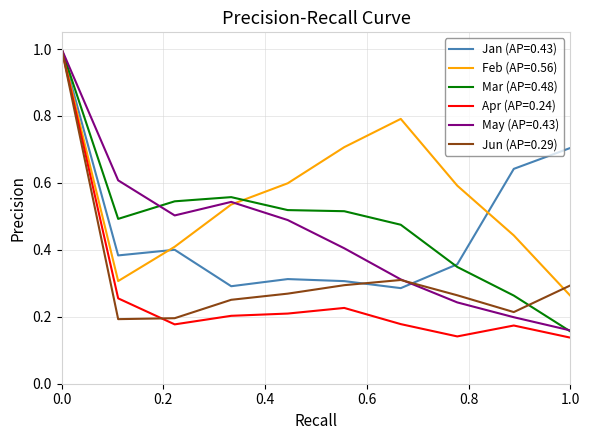

Which series has the largest range (max minus min)?

Apr (AP=0.24)